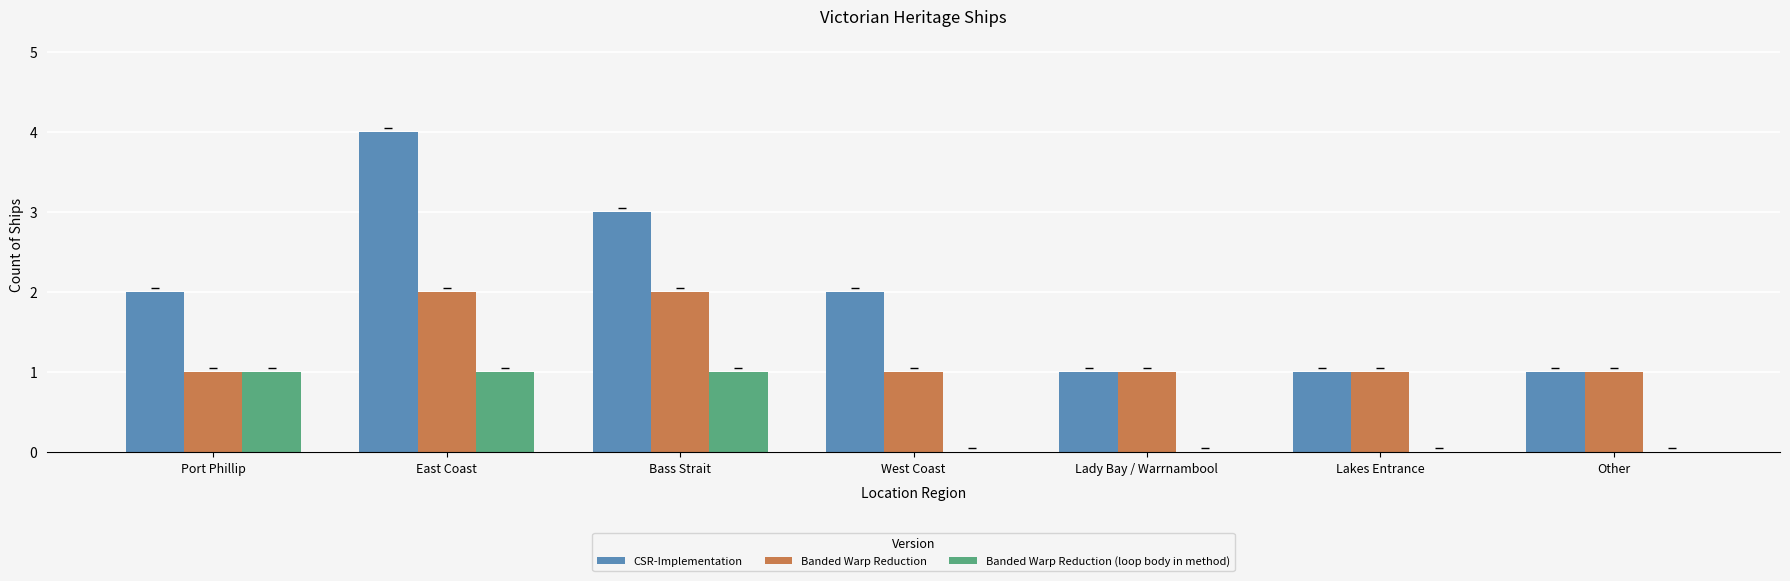

What is the sum of all Banded Warp Reduction (loop body in method) values?

3